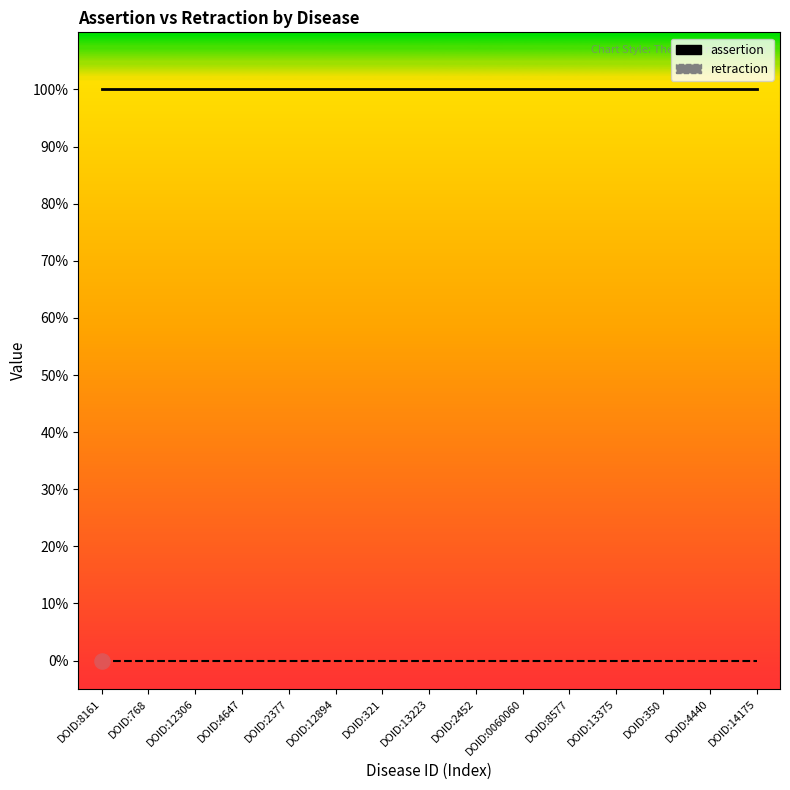

Is the value of retraction at DOID:13375 greater than the value of assertion at DOID:2452?

No